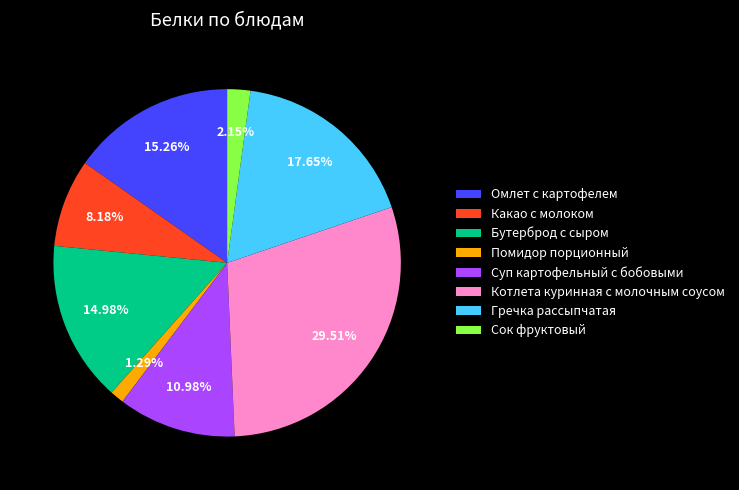

Count the number of slices in the pie.

8